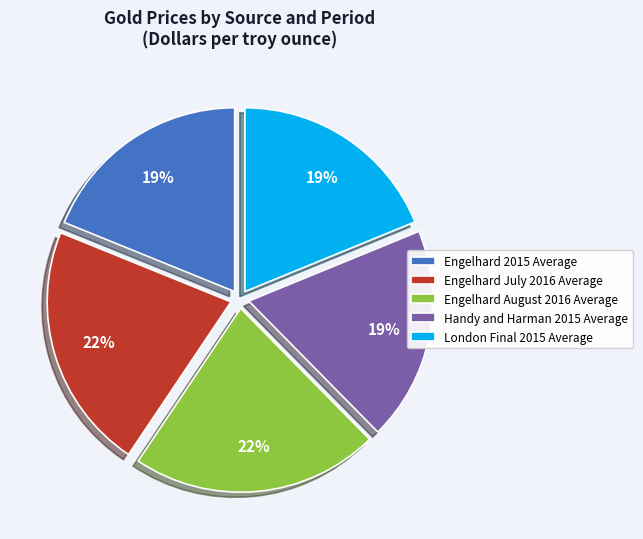

Is it true that London Final 2015 Average is 19% of the pie?

True